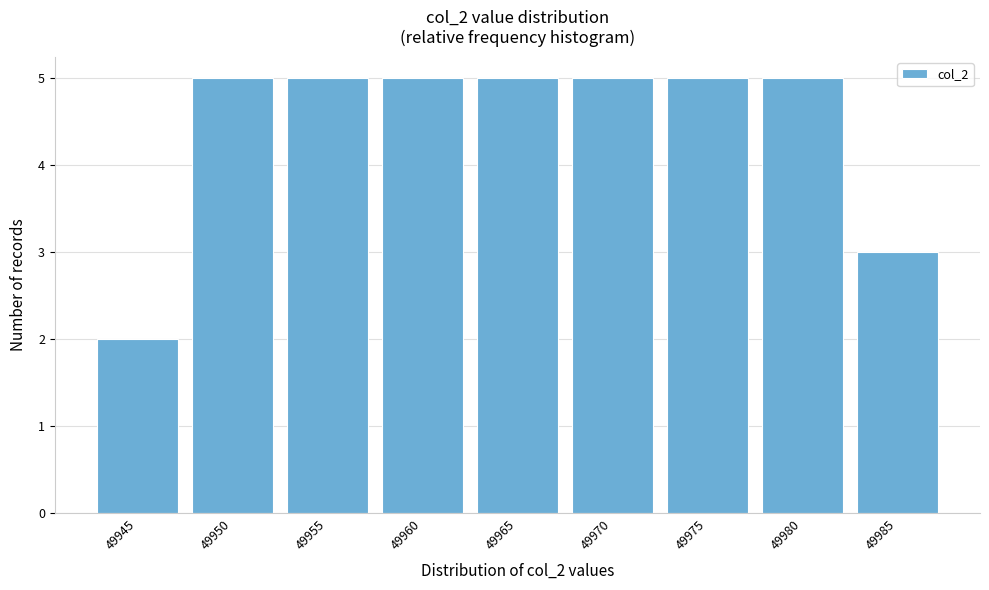

Reading right to left, transcribe all the data shown in this chart.

49985=3	49980=5	49975=5	49970=5	49965=5	49960=5	49955=5	49950=5	49945=2